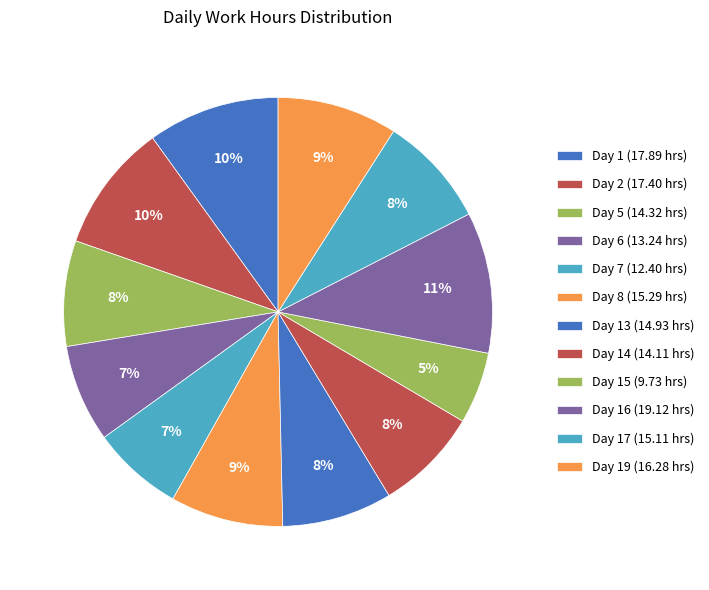

What is the smallest slice in the pie chart?

Day 15